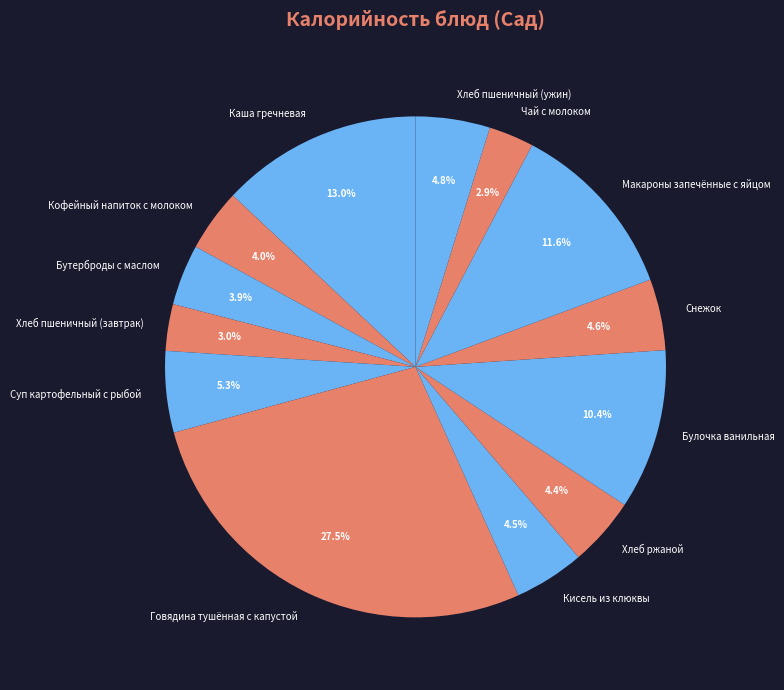

To the nearest percent, what is the combined percentage of Макароны запечённые с яйцом and Булочка ванильная?

22%